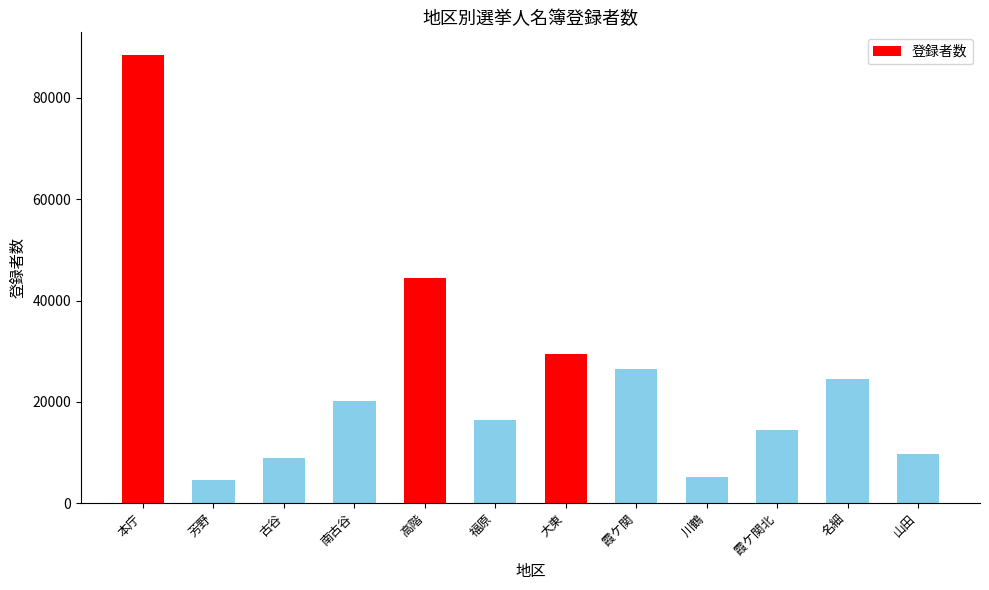

What is the maximum value shown in the chart?

88520